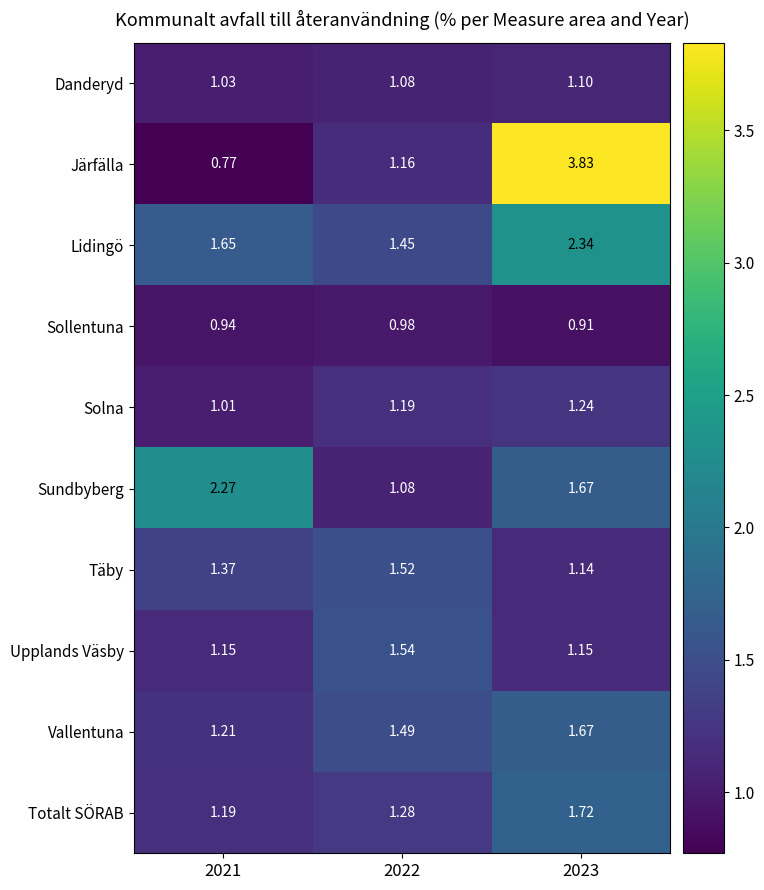

List the series in order of their peak value, lowest first.

Sollentuna, Danderyd, Solna, Täby, Upplands Väsby, Vallentuna, Totalt SÖRAB, Sundbyberg, Lidingö, Järfälla